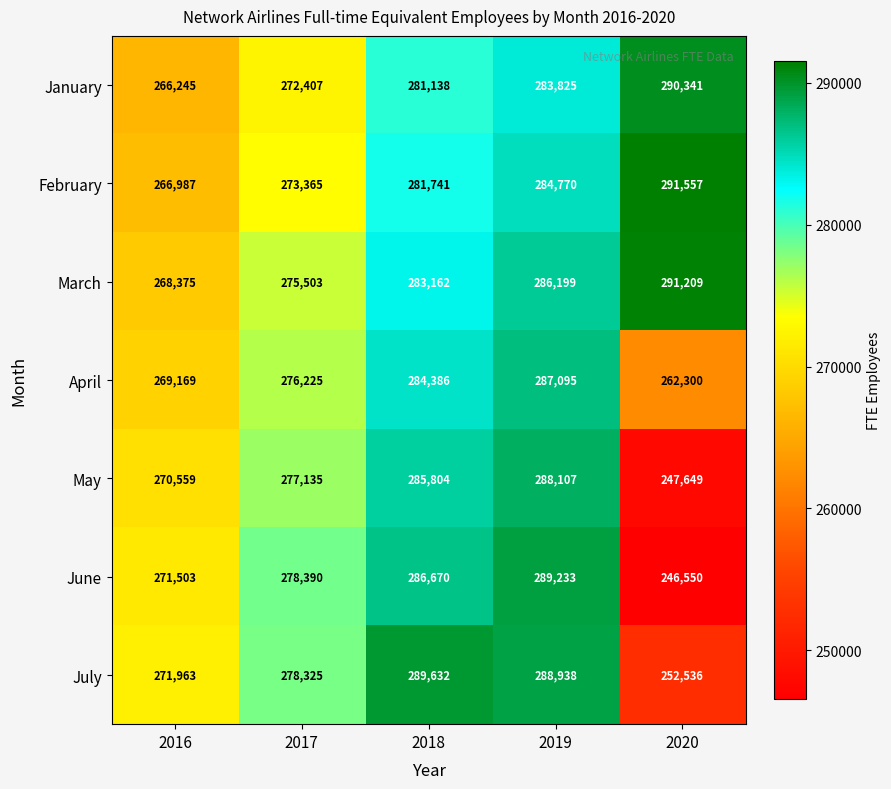

Where is June nearest to the value 267891?

2016